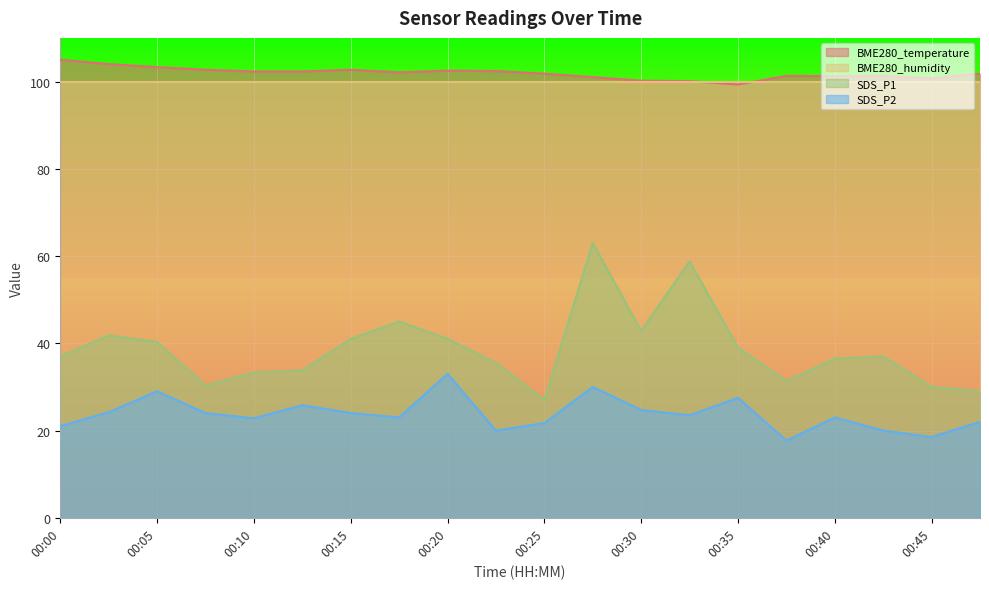

What is the spread (max minus min) of values at 00:15?

78.7